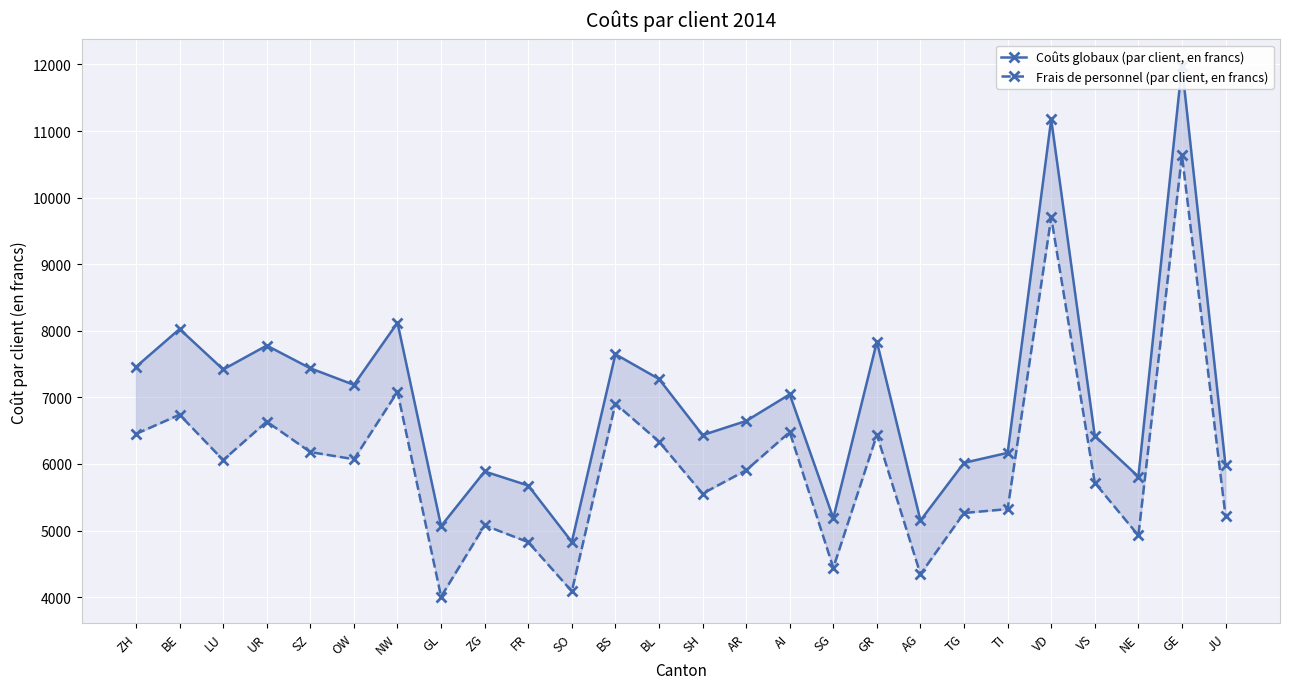

Which series changed the most between ZH and SG?

Coûts globaux (par client, en francs)